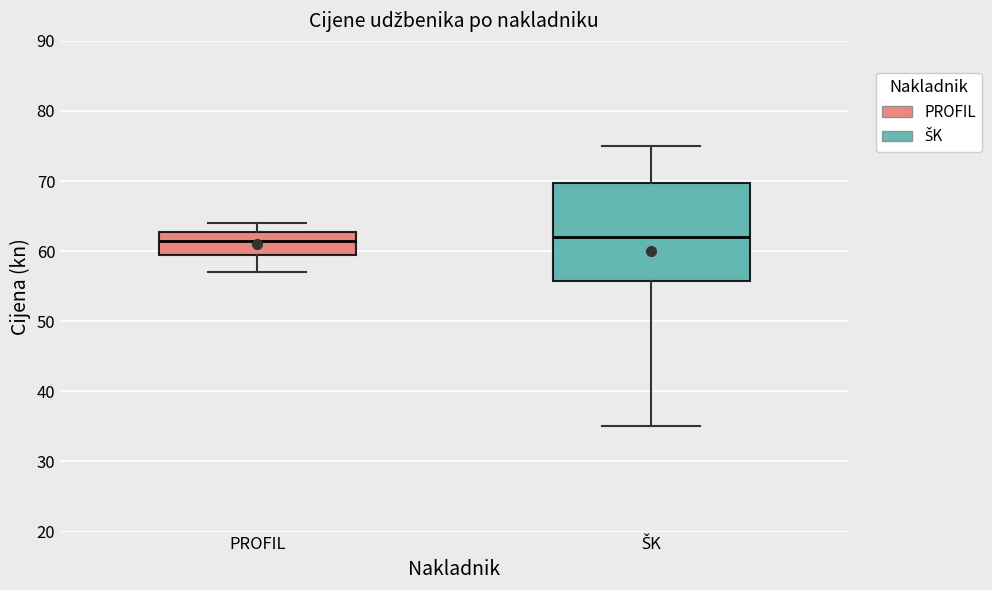

Where does the lower whisker of the box for PROFIL end on the y-axis? The values are not printed on the chart, so give them approximately, as read against the axis.

57